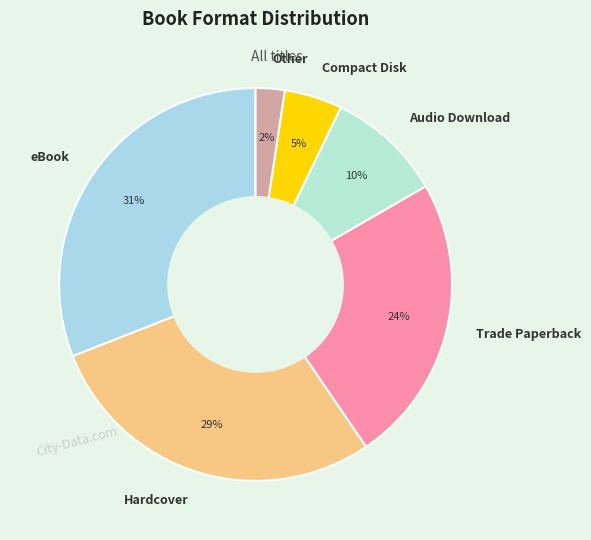

Count the number of slices in the pie.

6